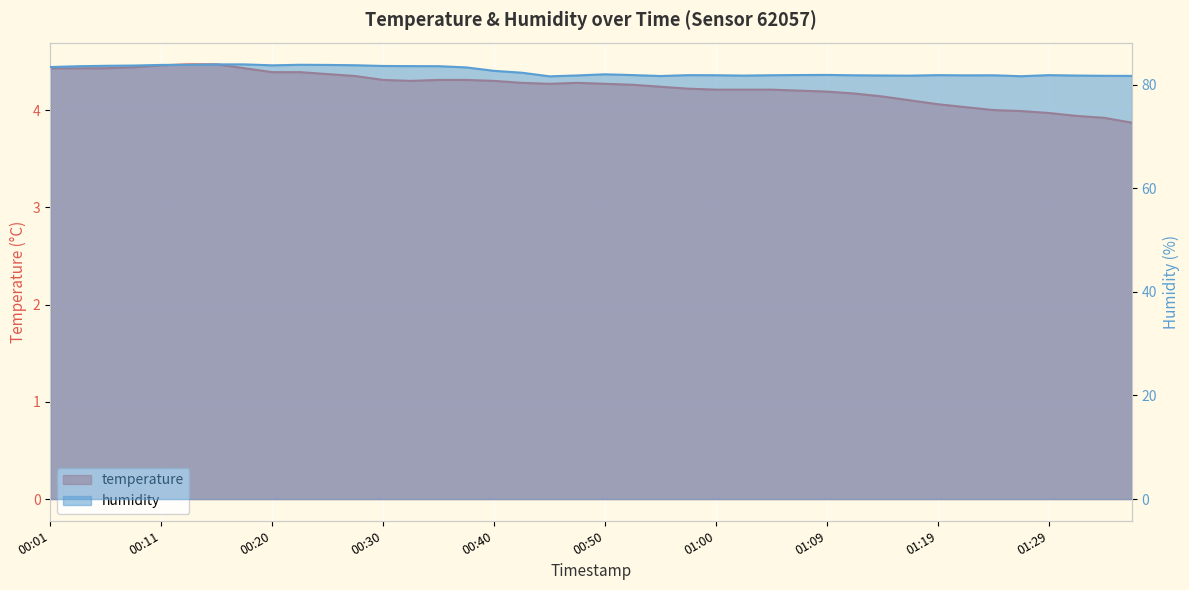

True or false: humidity and temperature cross at least once.

False